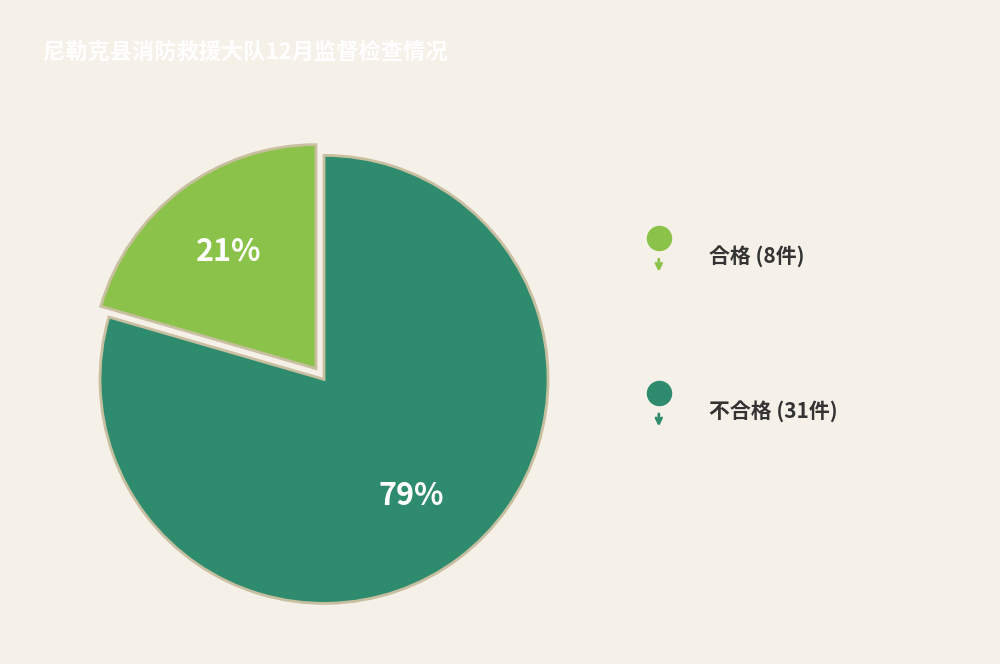

Is it true that 不合格 is 90% of the pie?

False